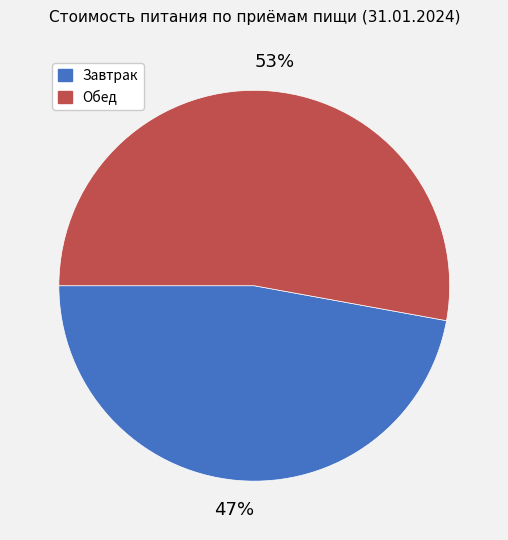

What is the smallest slice in the pie chart?

Завтрак